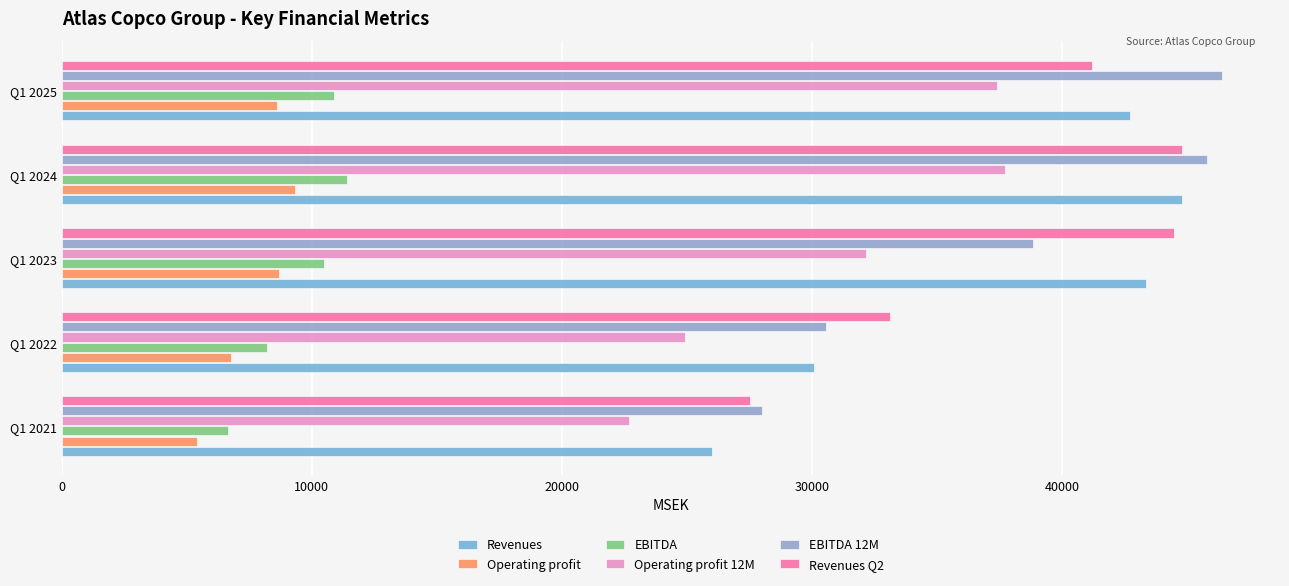

Count the number of data series in this chart.

6